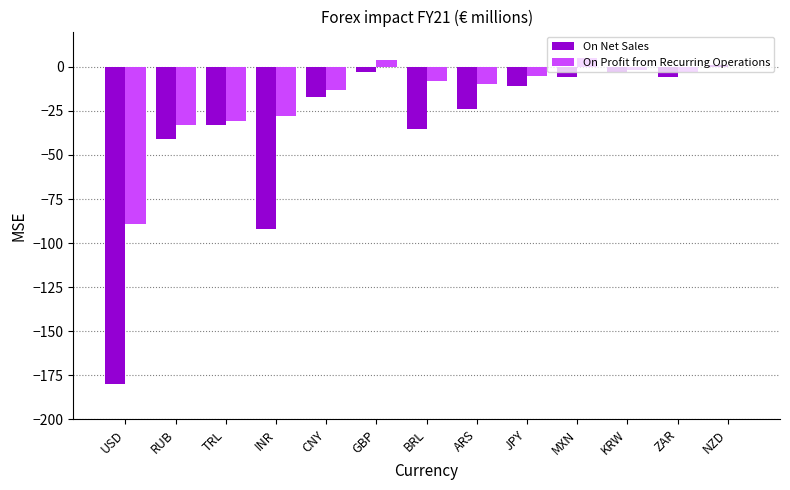

What is the sum of all On Profit from Recurring Operations values?

-213